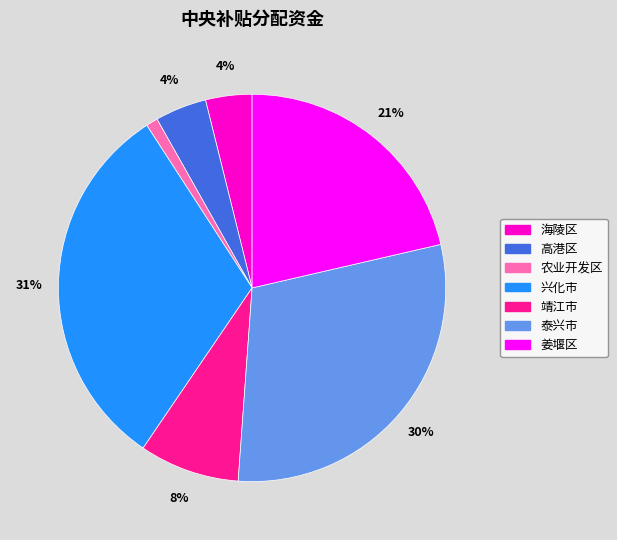

Is there any slice that represents more than half of the pie?

No